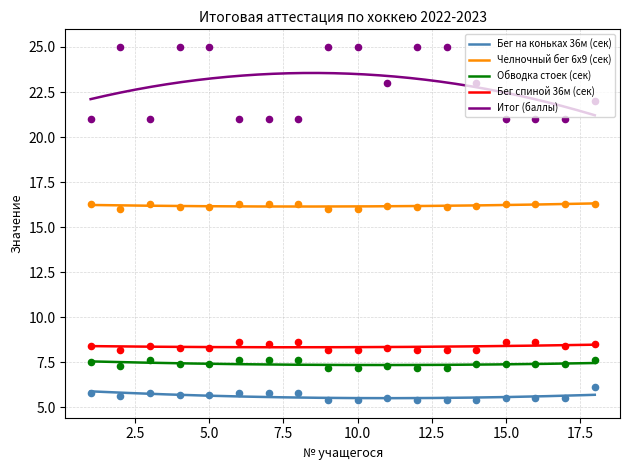

What are all the series names shown in the legend?

Бег на коньках 36м (сек), Челночный бег 6х9 (сек), Обводка стоек (сек), Бег спиной 36м (сек), Итог (баллы)